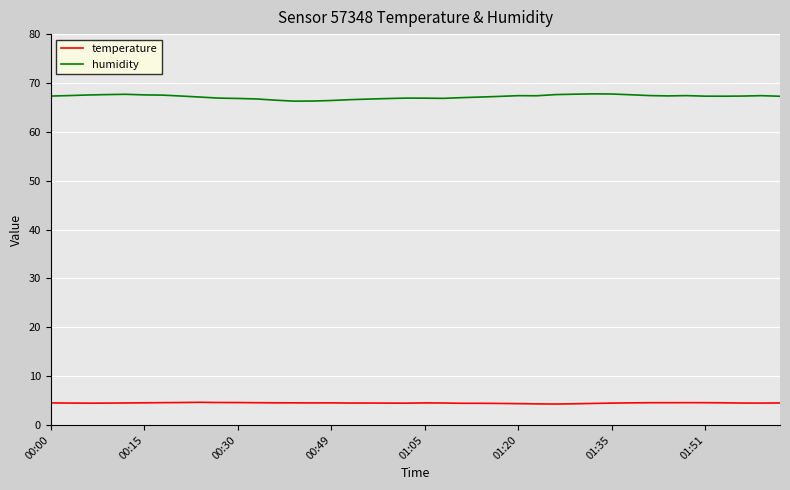

Which series has the widest spread of values?

humidity